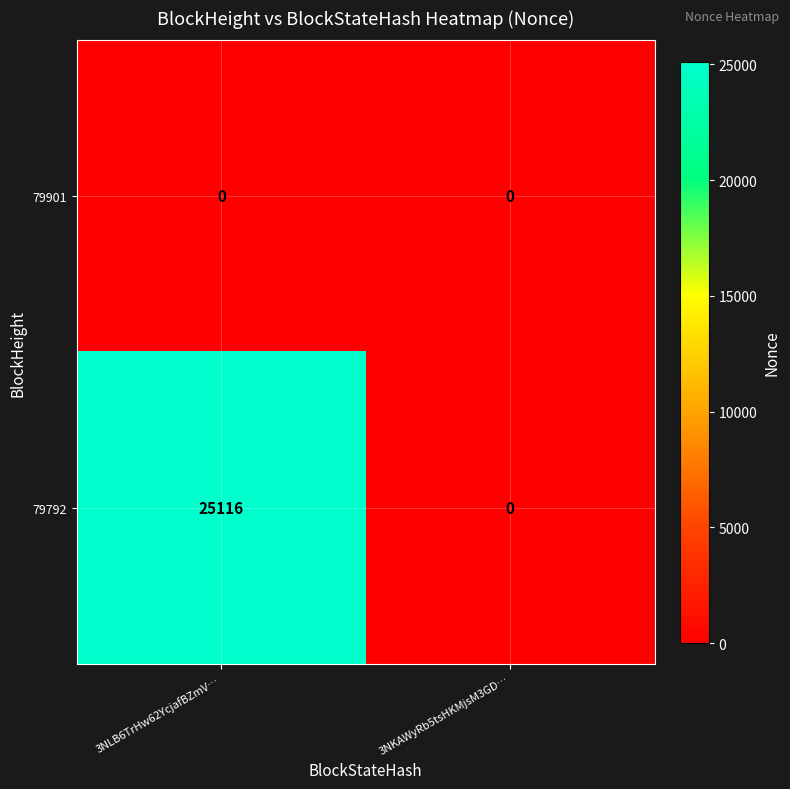

What is the maximum value shown in the chart?

25116